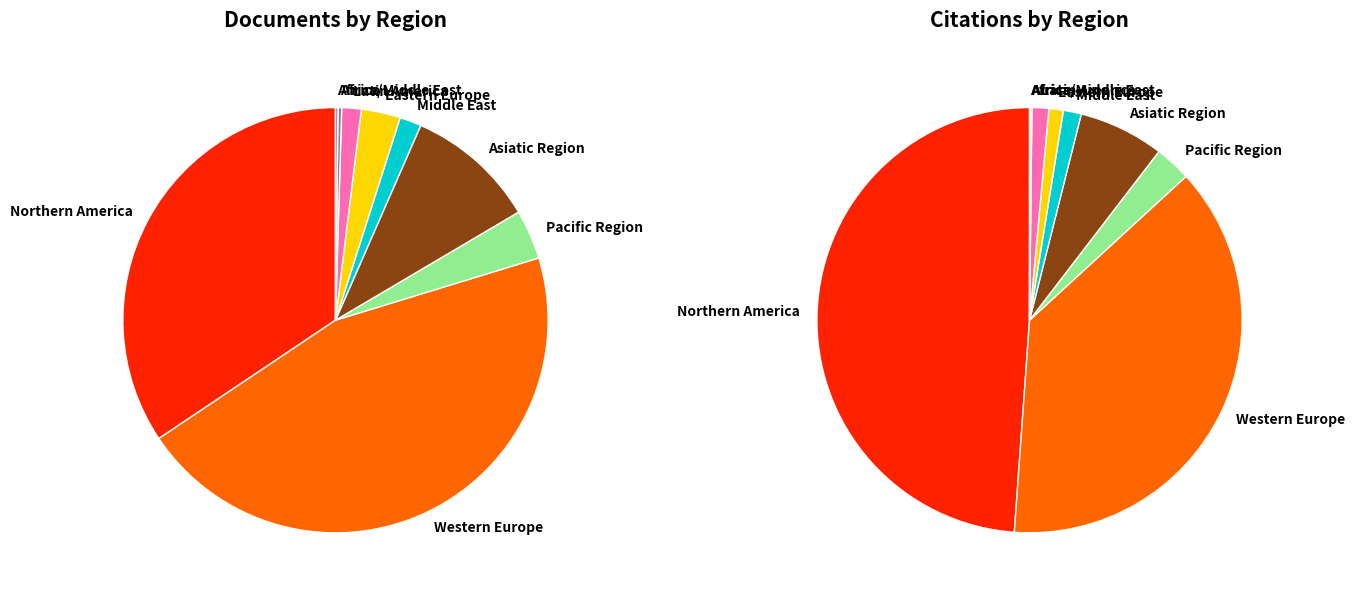

True or false: Northern America accounts for 34% of the total.

True